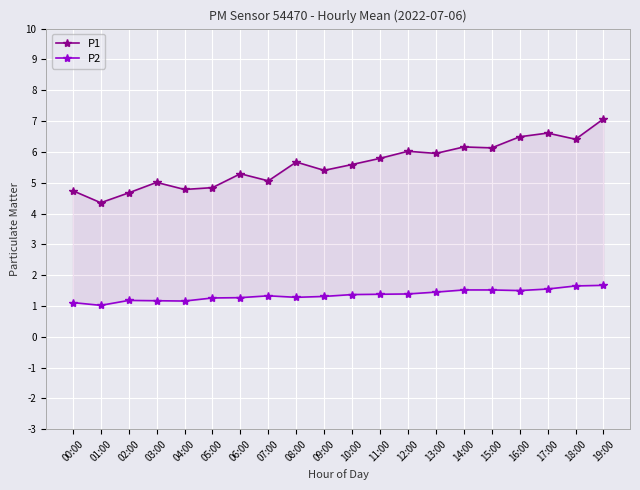

Which series has the largest total across all categories?

P1